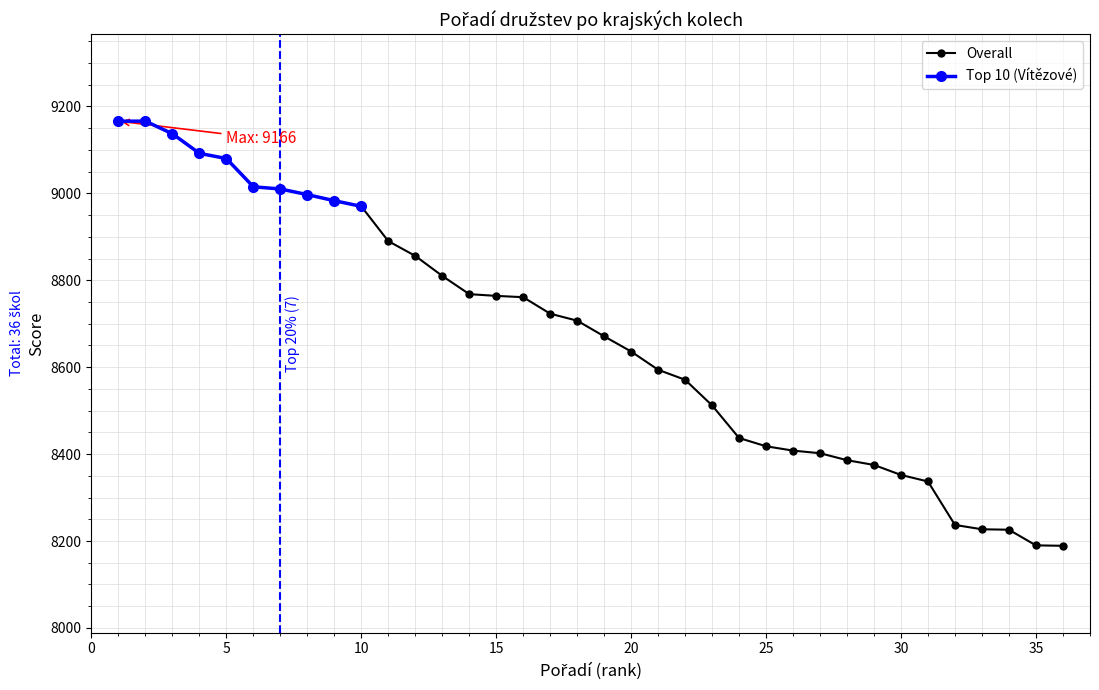

List the labels in order of value, largest first.

1, 2, 3, 4, 5, 6, 7, 8, 9, 10, 11, 12, 13, 14, 15, 16, 17, 18, 19, 20, 21, 22, 23, 24, 25, 26, 27, 28, 29, 30, 31, 32, 33, 34, 35, 36